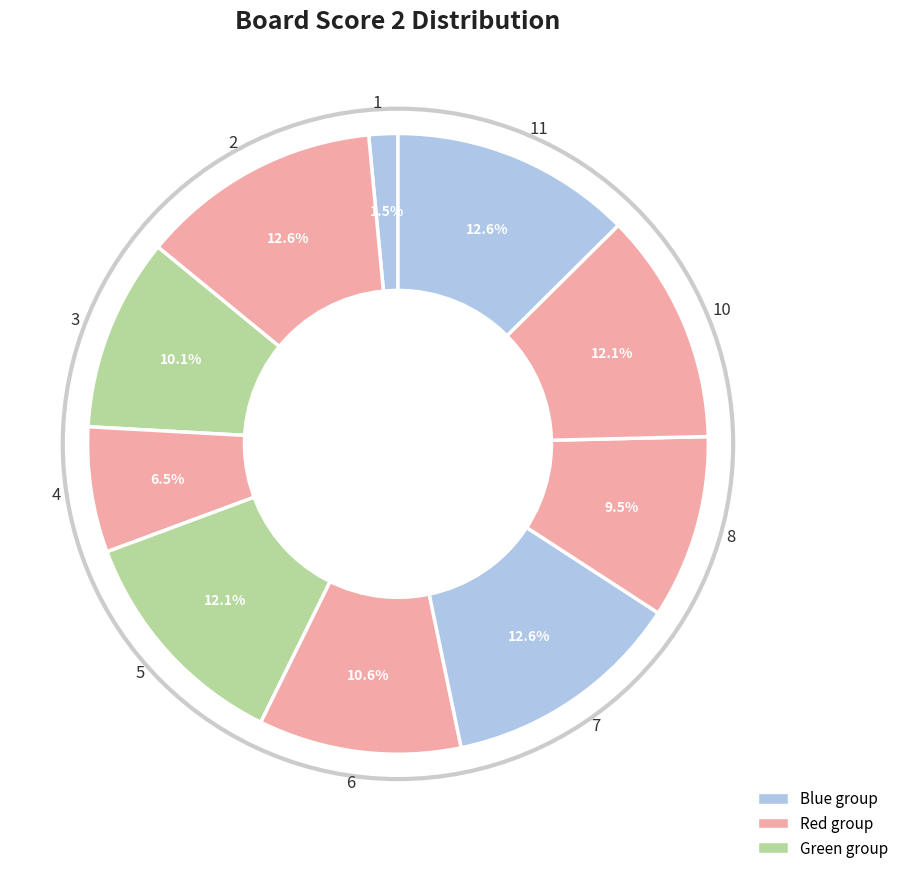

What percentage is the 5 slice, to the nearest percent?

12%